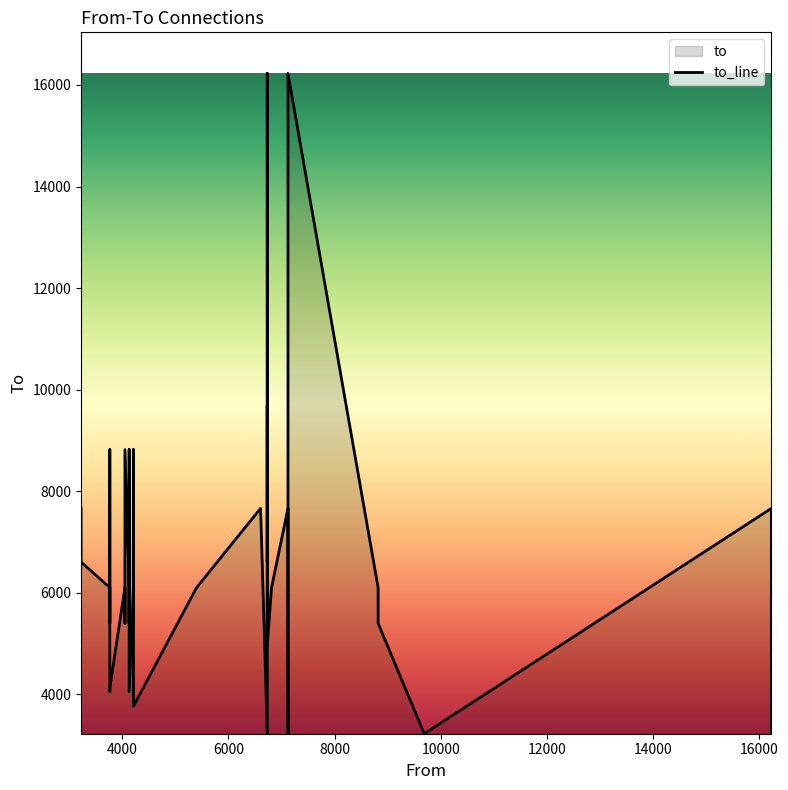

What is the change in value from 6733 to 7123?

-6462